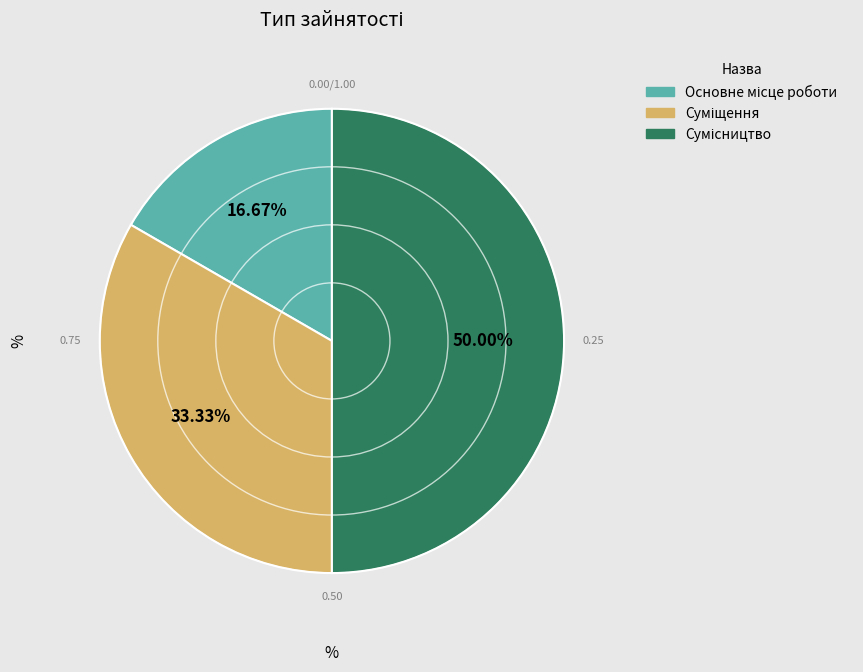

How many slices are in this pie chart?

3